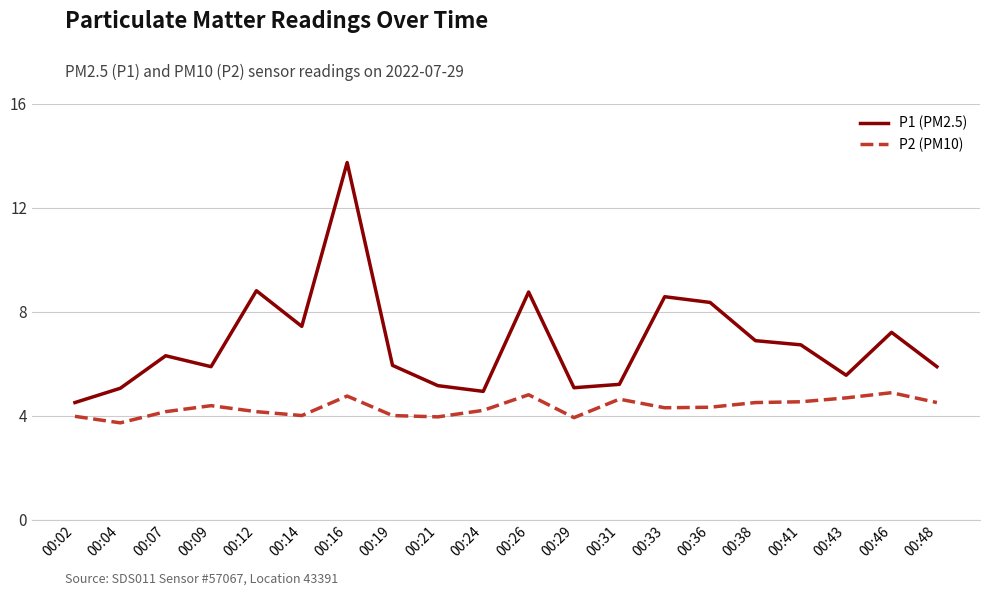

What is the difference between the highest and lowest values at 00:09?

1.5